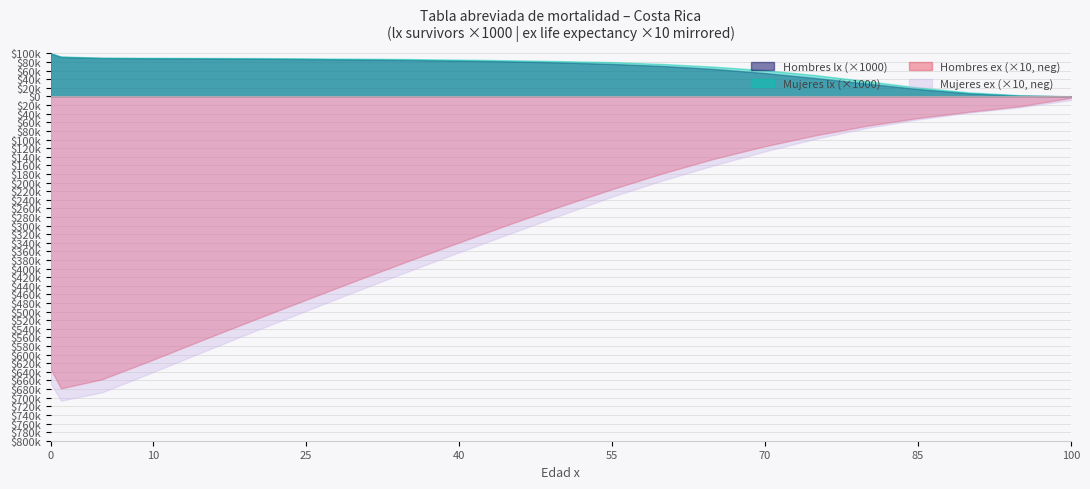

Reading left to right, list all the values displayed in this chart.

Hombres lx: 100000.0	91961.0	89397.0	88768.0	88362.0	87770.0	87001.0	86121.0	84937.0	83376.0	81518.0	79066.0	75624.0	70800.0	63921.0	54419.0	42789.0	29886.0	17241.0	7415.0	2025.0	174.0
Mujeres lx: 100000.0	92963.0	90241.0	89838.0	89555.0	89182.0	88592.0	87949.0	86985.0	85723.0	84130.0	82178.0	79891.0	75508.0	69319.0	60952.0	49577.0	35584.0	21036.0	9462.0	2918.0	302.0
Hombres ex: 63.3	67.8	65.8	61.2	56.5	51.8	47.3	42.7	38.3	34.0	29.7	25.5	21.6	17.9	14.5	11.6	9.0	6.8	5.0	3.6	2.3	0.3
Mujeres ex: 66.7	70.7	68.8	64.1	59.3	54.5	49.9	45.2	40.7	36.2	31.9	27.6	23.3	19.5	16.0	12.8	9.8	7.3	5.3	3.8	2.5	0.8